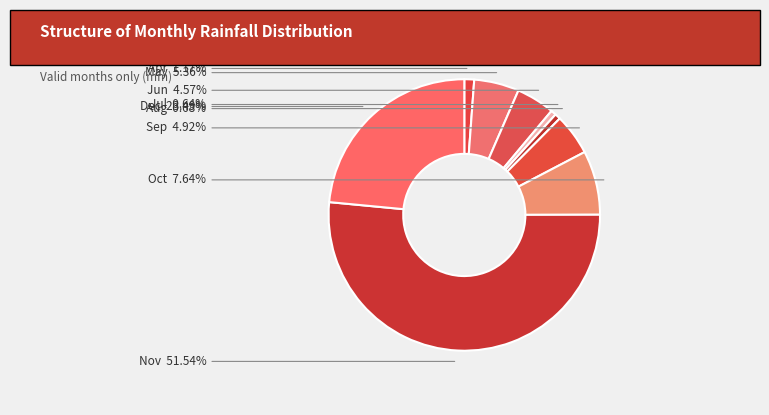

Does any single category account for the majority?

Yes